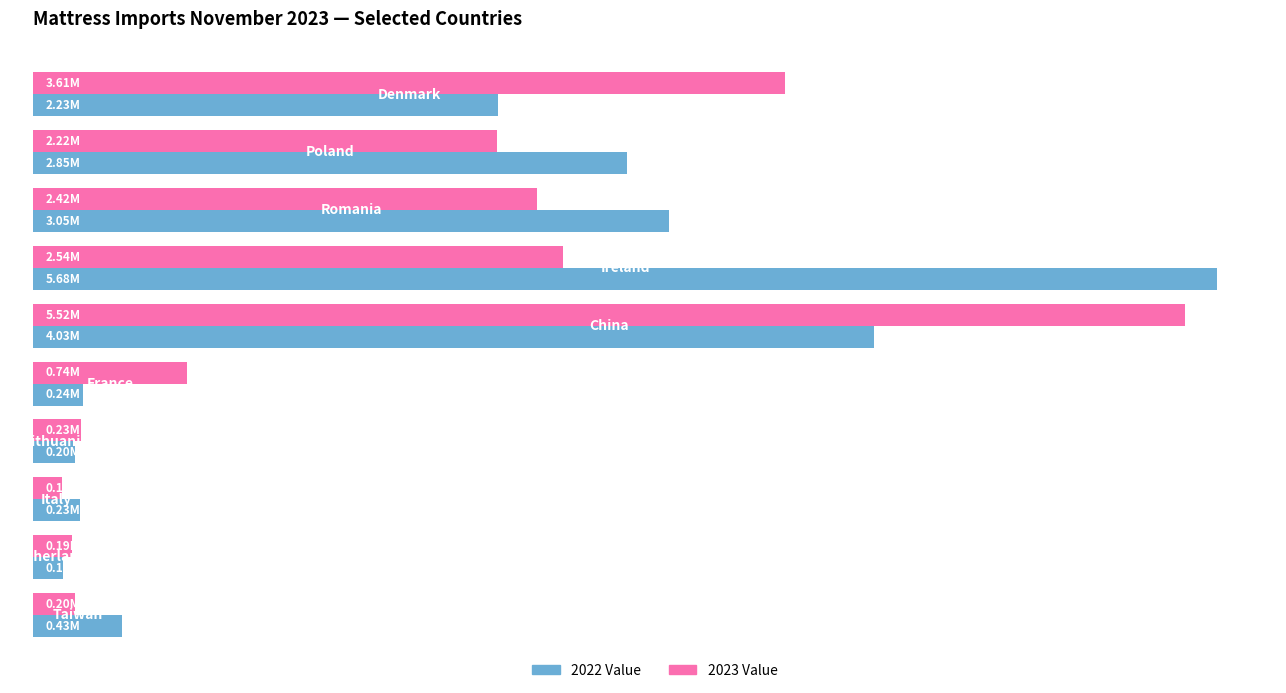

What are all the series names shown in the legend?

2022 Value, 2023 Value